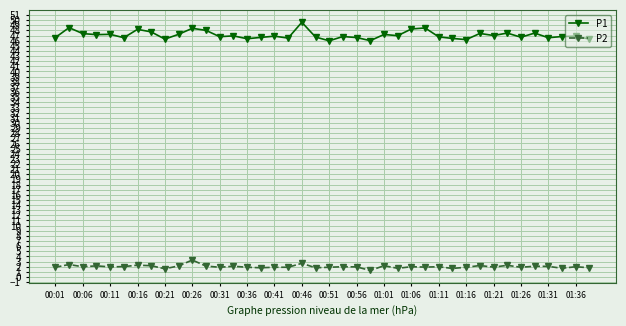

What is the value of the P2 point at the 34th from the left?

2.3